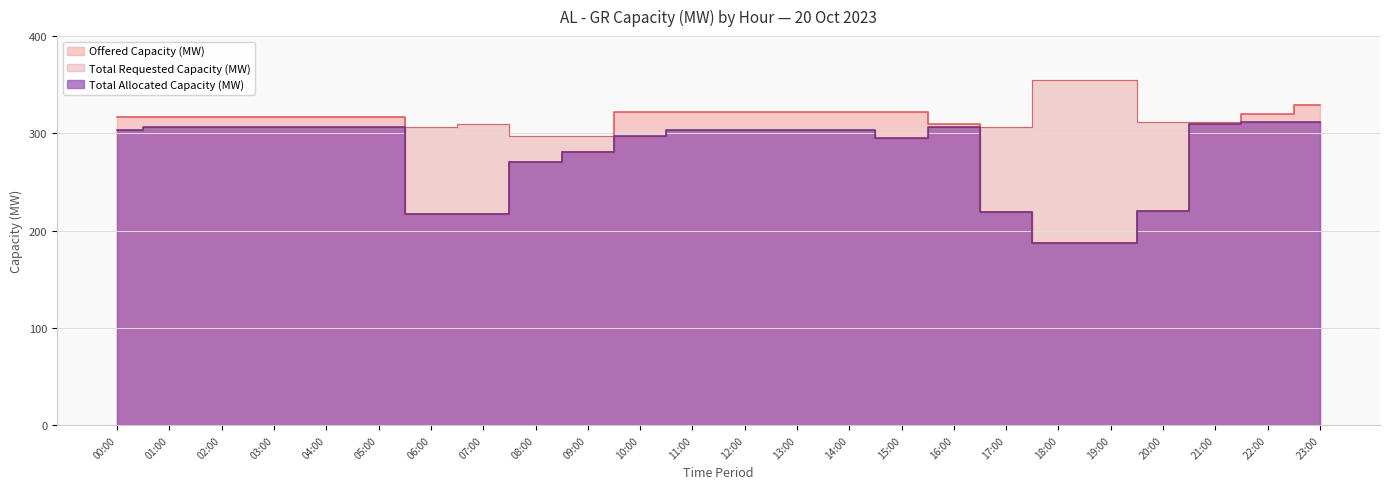

Rank the series by their maximum value, from lowest to highest.

Total Allocated Capacity (MW), Offered Capacity (MW), Total Requested Capacity (MW)